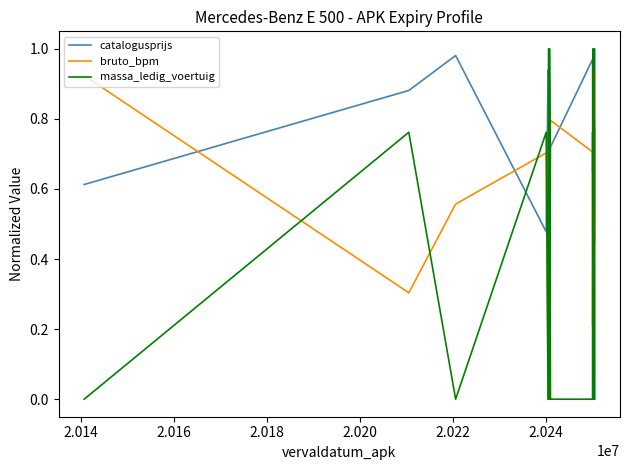

True or false: bruto_bpm and catalogusprijs cross at least once.

True